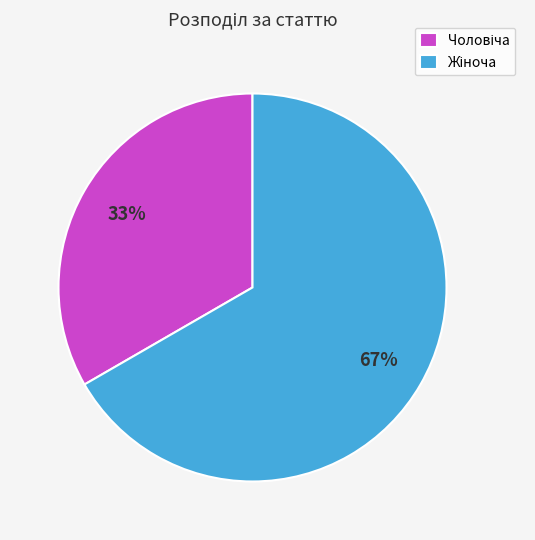

To the nearest percent, what is the average slice percentage?

50%